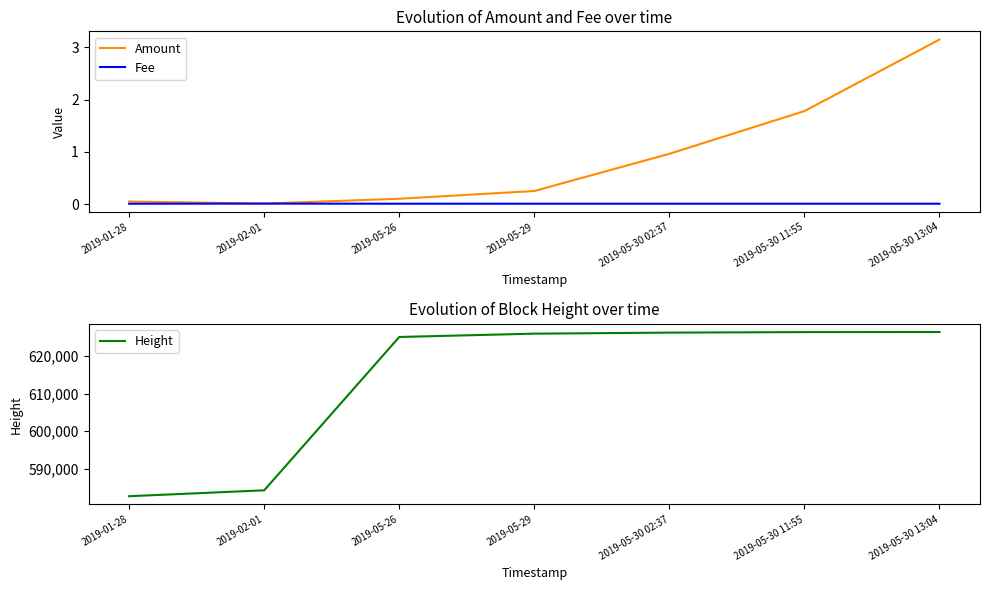

What is the label of the 5th point from the left?

2019-05-30 02:37